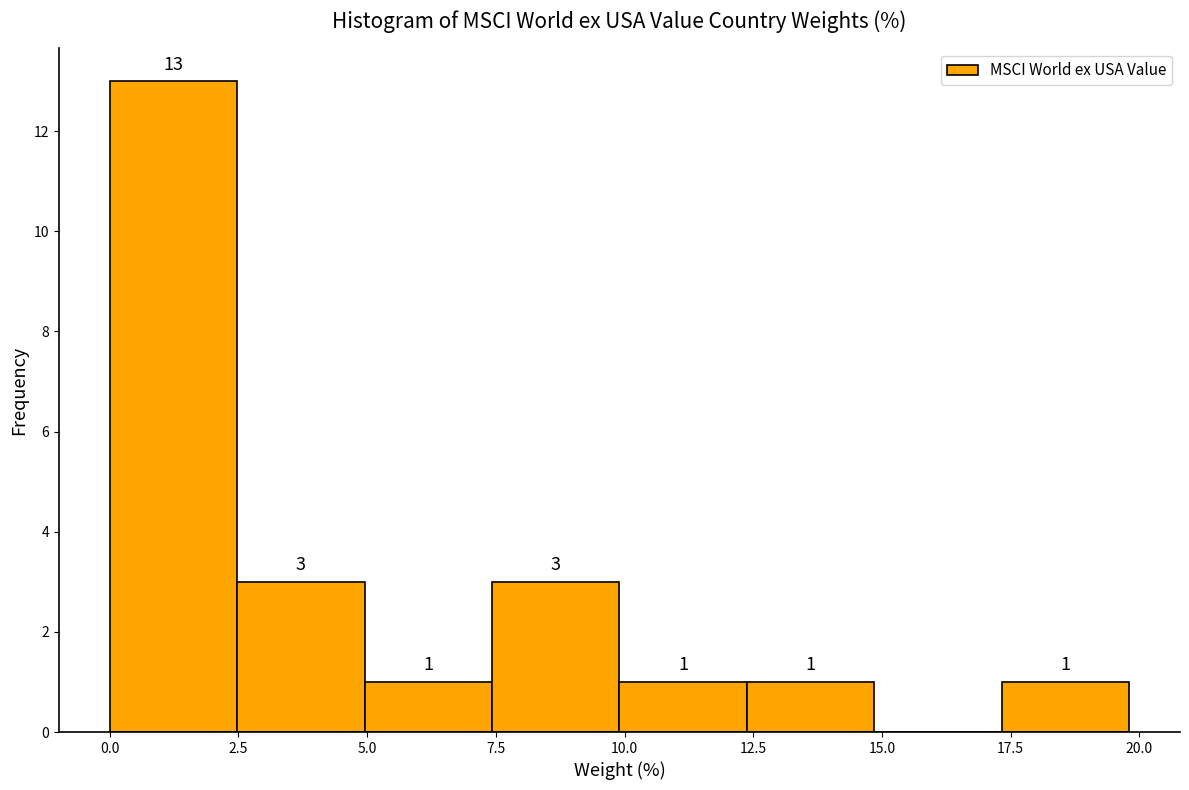

Over which range of the x-axis is the bar tallest?

0.0 to 2.5